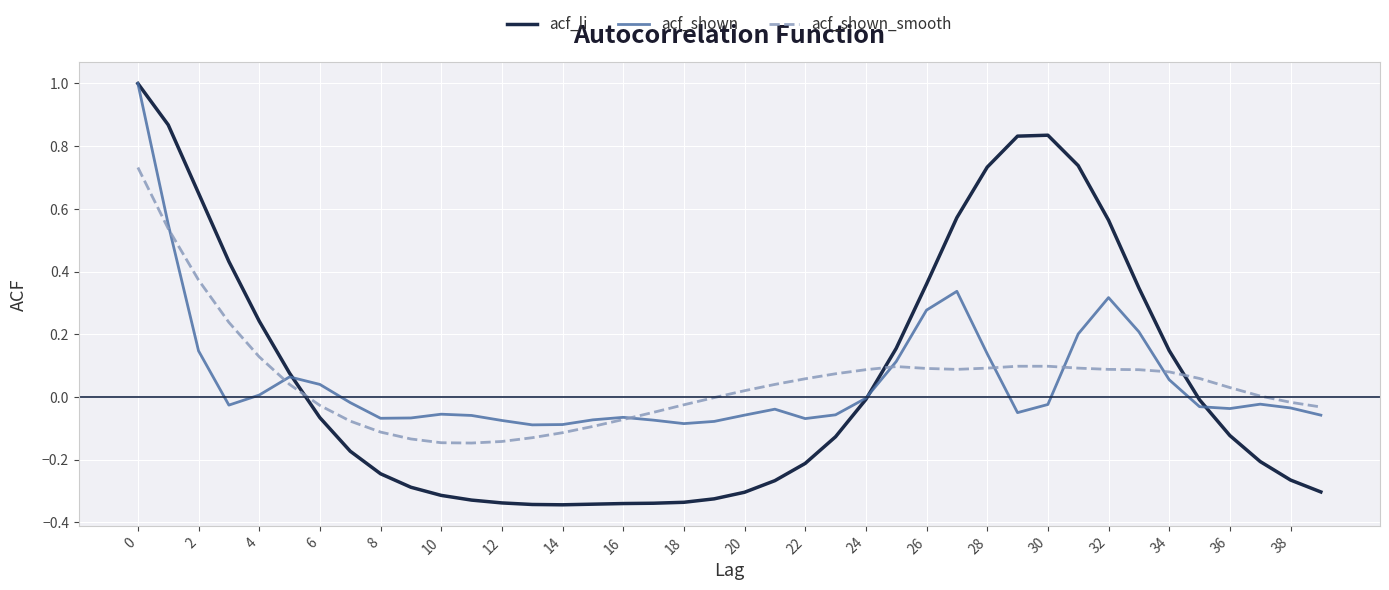

What is the greatest value displayed?

1.0